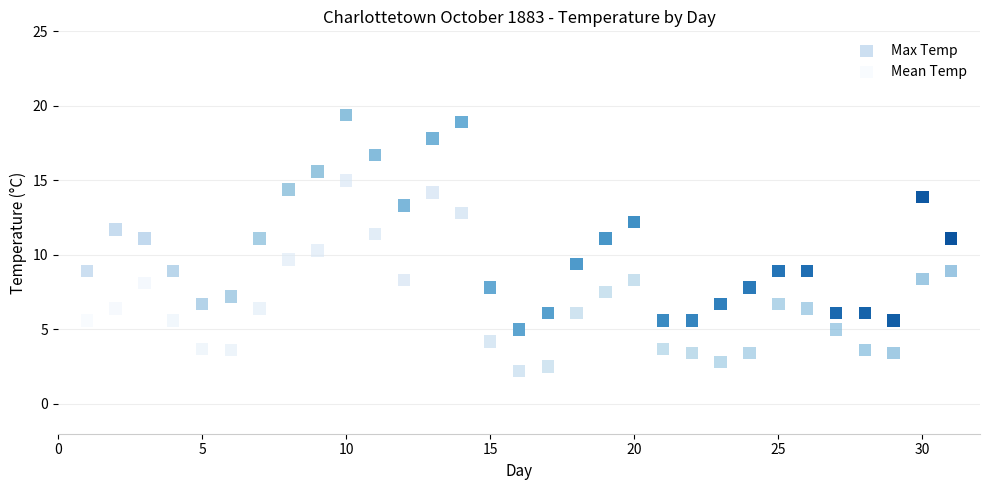

Which series has the widest spread of Y values?

Max Temp